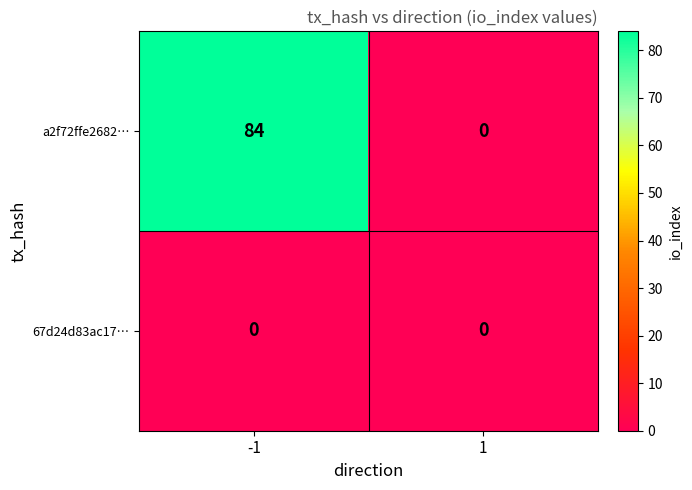

Reading left to right, extract all data points from this chart.

a2f72ffe2682…: 84	0
67d24d83ac17…: 0	0